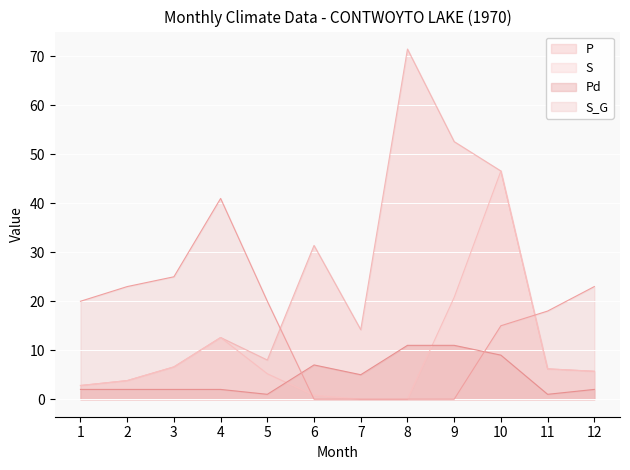

The value of P at 9 is 91.1. True or false?

False